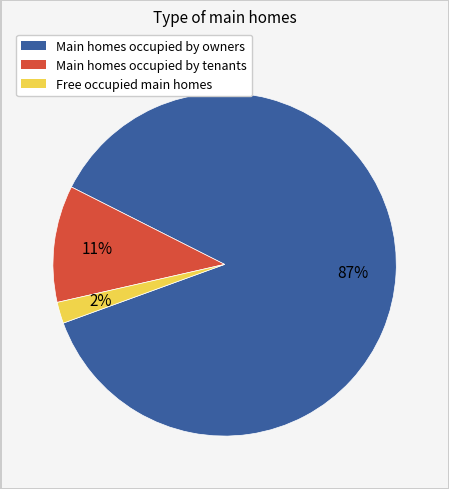

Is there any slice that represents more than half of the pie?

Yes